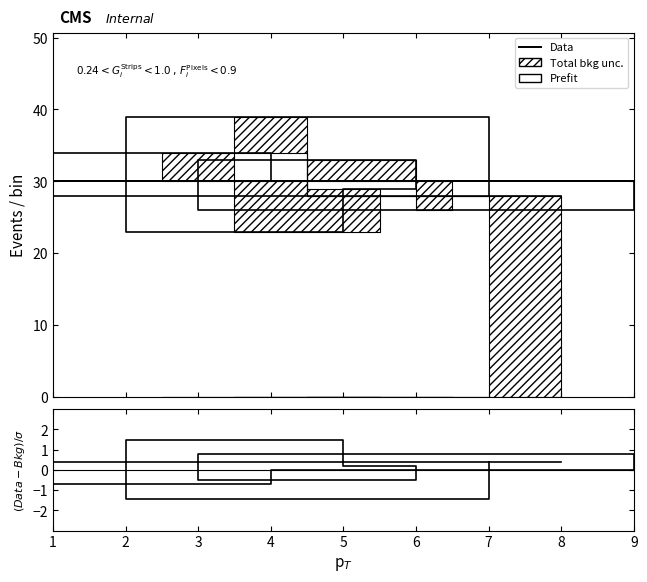

The Data series shows 43.5 at 5. True or false?

False